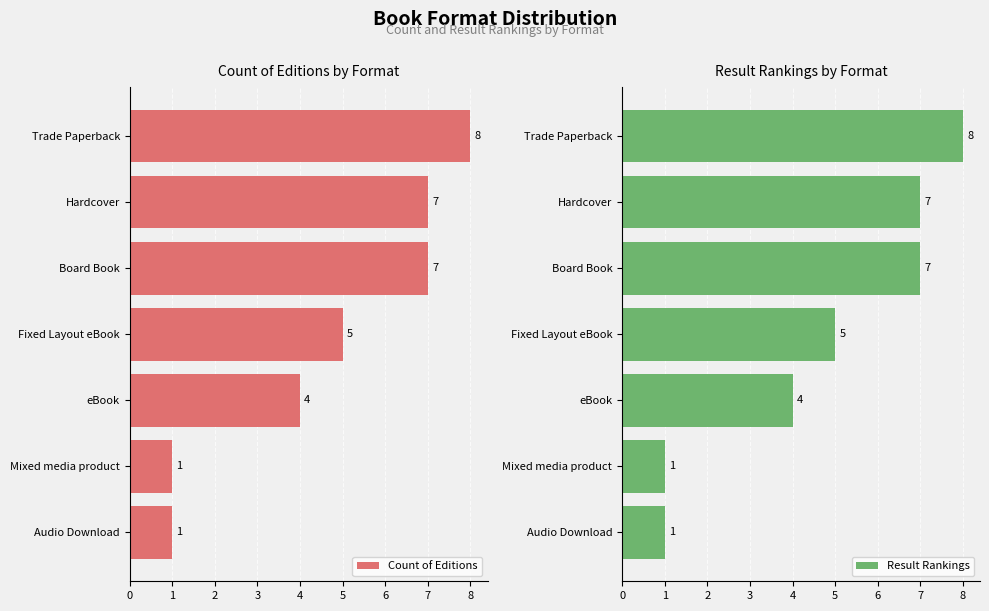

Does the chart contain stacked bars?

No